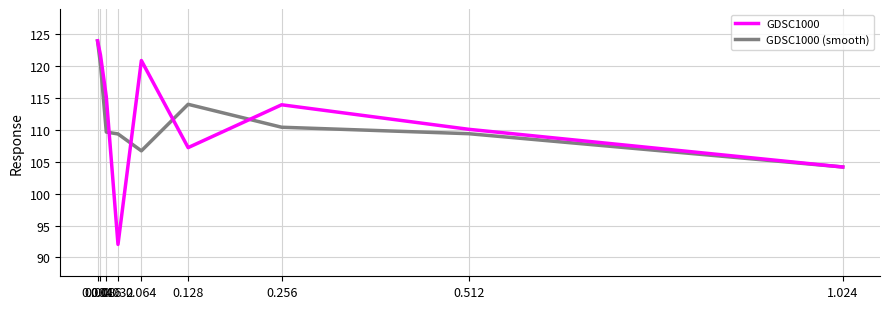

Reading left to right, extract all data points from this chart.

GDSC1000: 0.004=124.0	0.008=121.8	0.016=115.2	0.032=92.0	0.064=120.9	0.128=107.2	0.256=113.9	0.512=110.1	1.024=104.2
GDSC1000 (smooth): 0.004=124.0	0.008=120.3	0.016=109.7	0.032=109.4	0.064=106.7	0.128=114.0	0.256=110.4	0.512=109.4	1.024=104.2